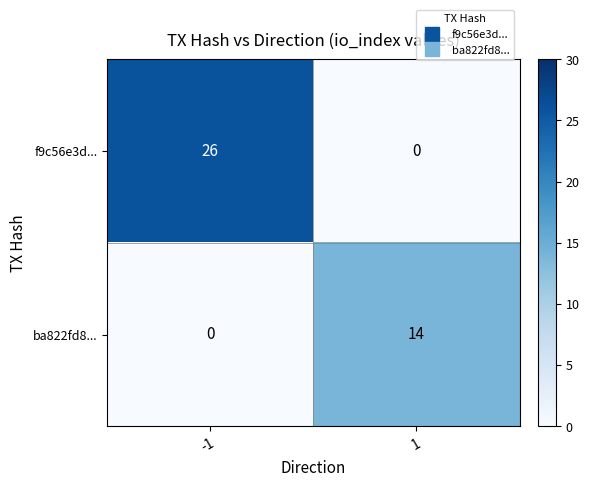

What is the average value of the ba822fd8... series?

7